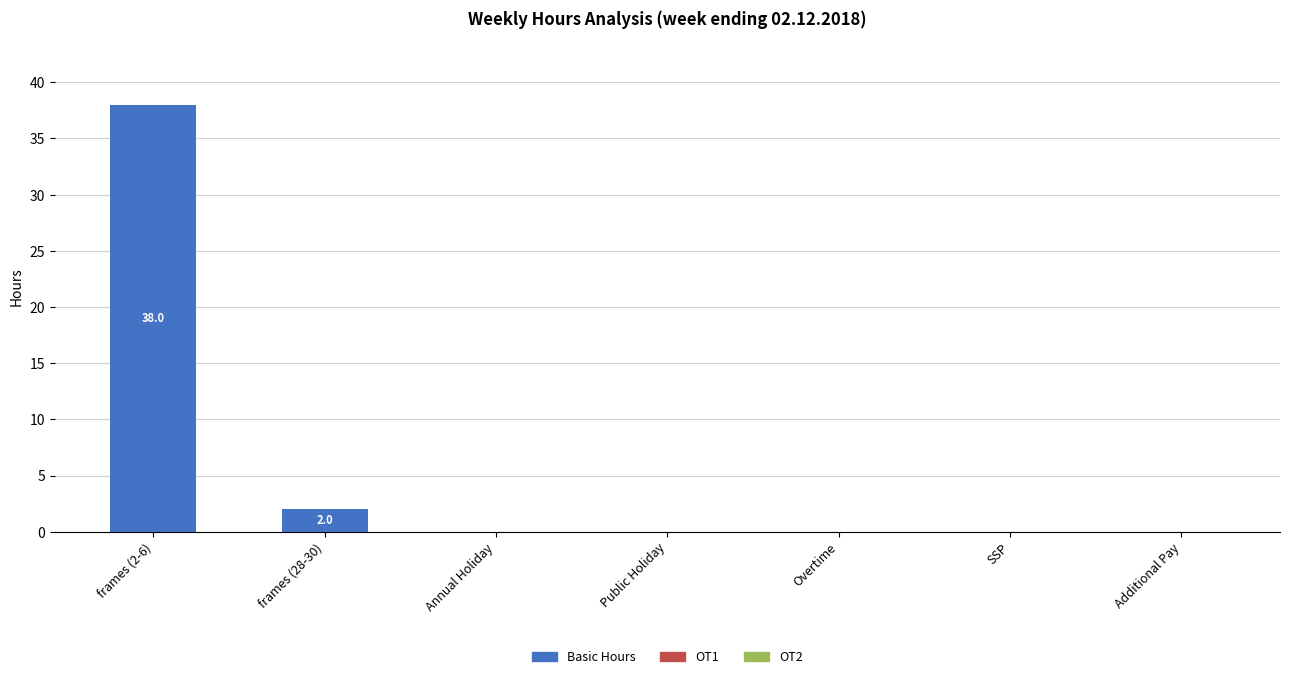

Reading right to left, list all the values displayed in this chart.

Additional Pay=0	SSP=0	Overtime=0	Public Holiday=0	Annual Holiday=0	frames (28-30)=2	frames (2-6)=38